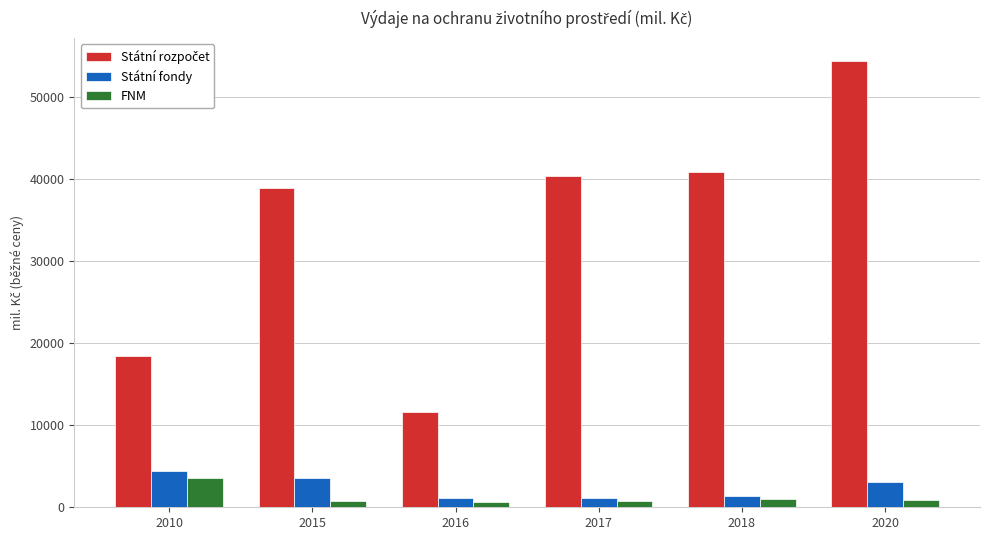

Is it true that Státní fondy equals 1152.3 at 2017?

True